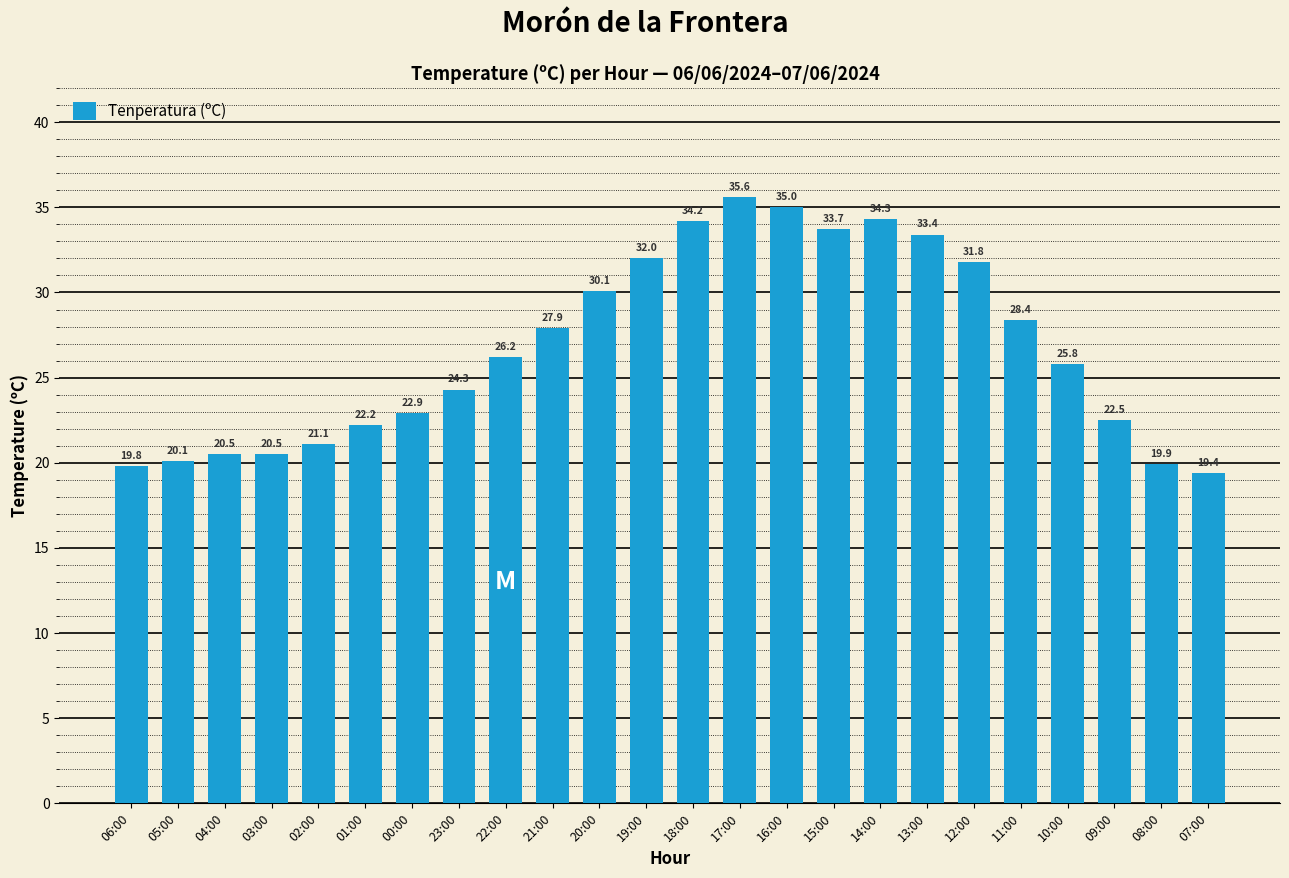

The chart shows a value of 27.9 at 21:00. True or false?

True